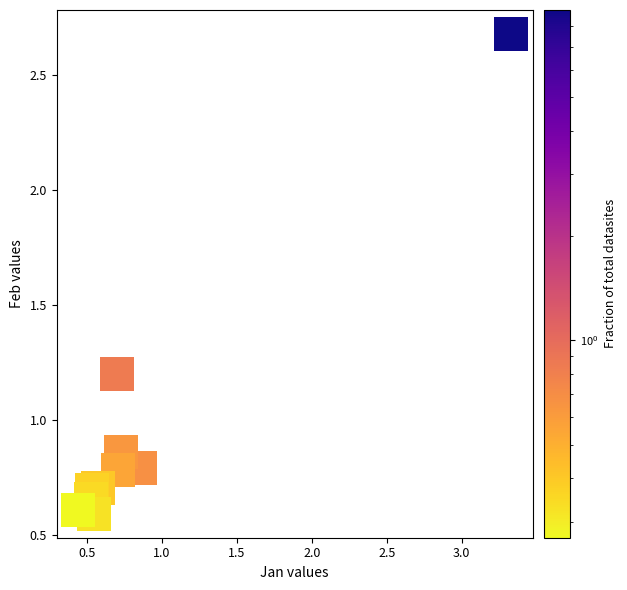

What is the range of Y values (max minus min)?

2.1